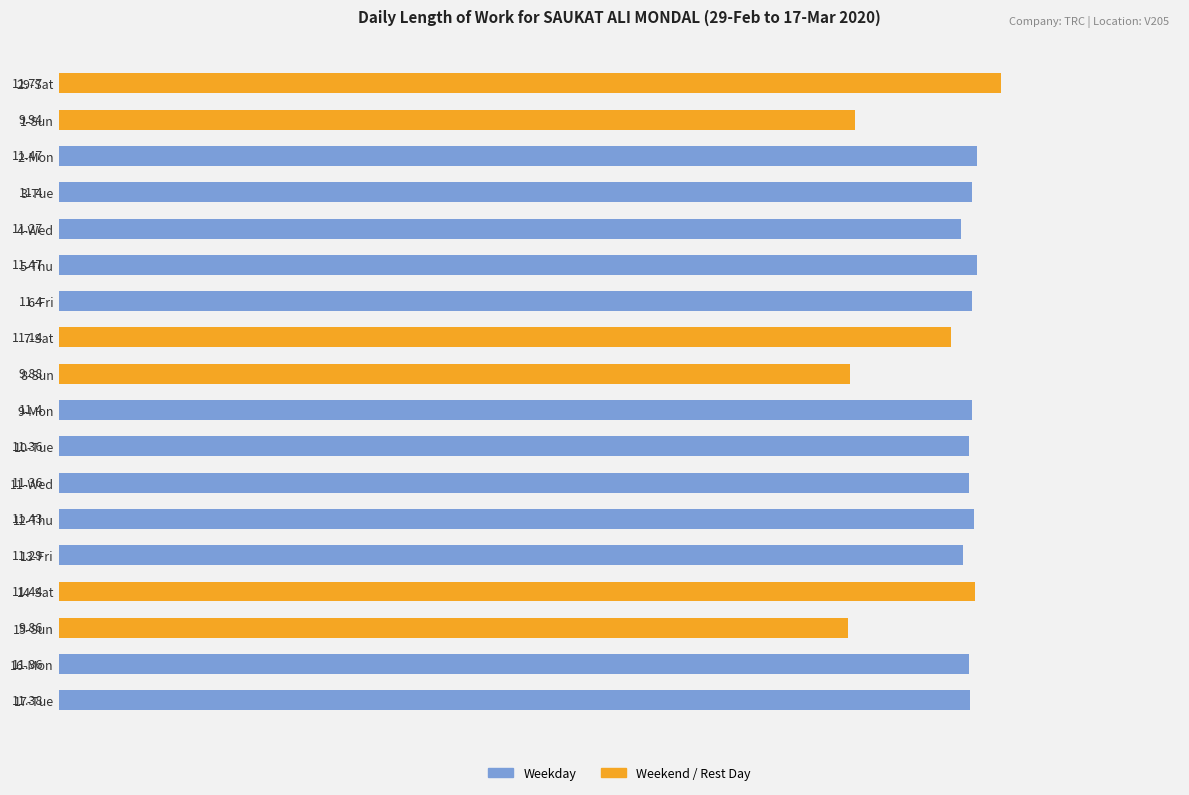

What is the sum of the values at 11-Wed and 29-Sat?

23.1